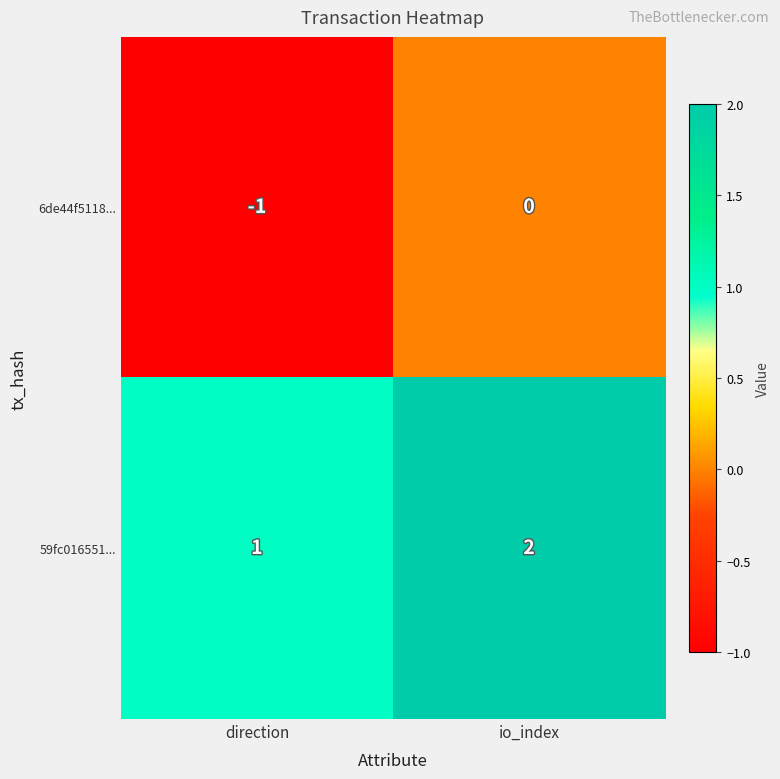

Which series has the largest total across all categories?

59fc016551...